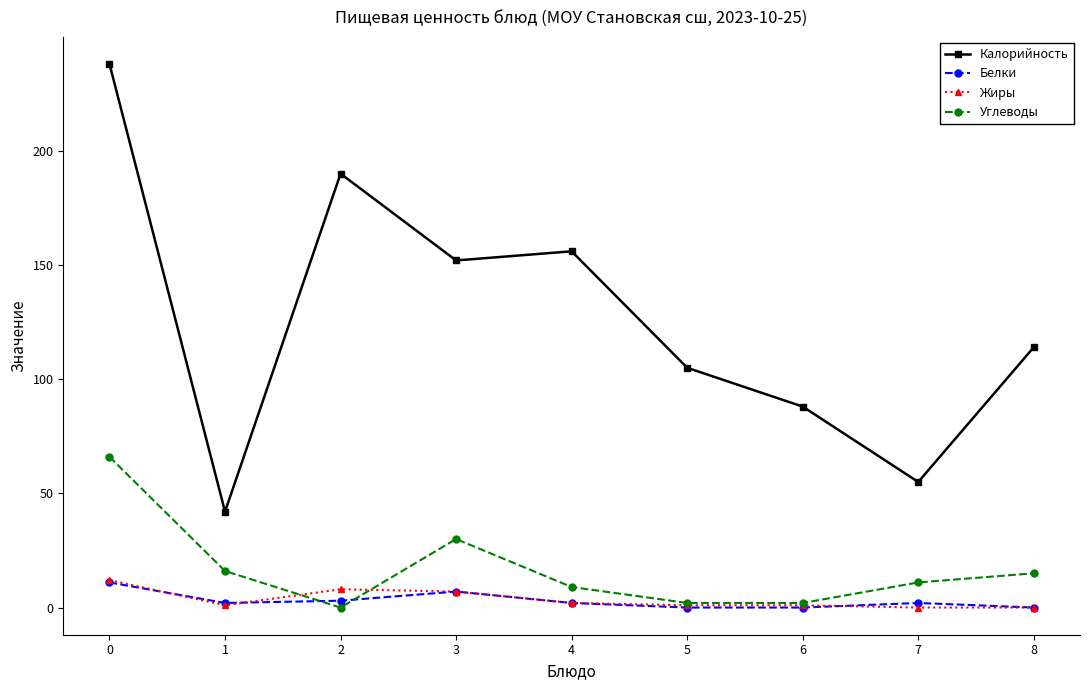

In Калорийность, how many points are higher than both neighbors (excluding endpoints)?

2